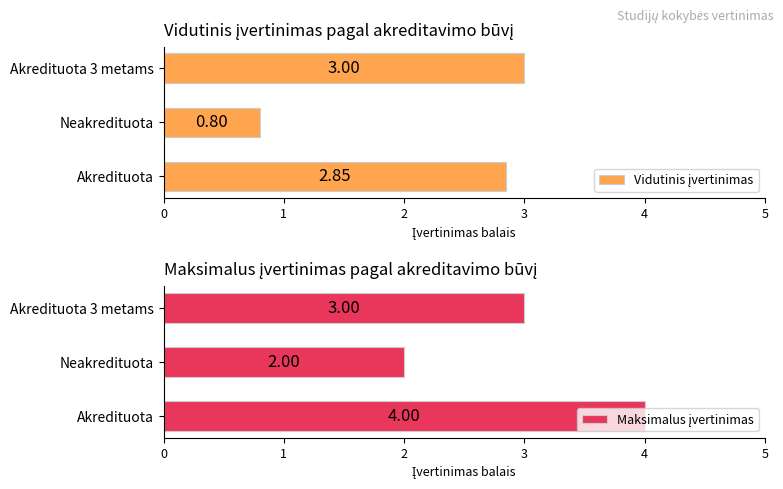

What is the sum of the Vidutinis įvertinimas values at Akredituota and Neakredituota?

3.7